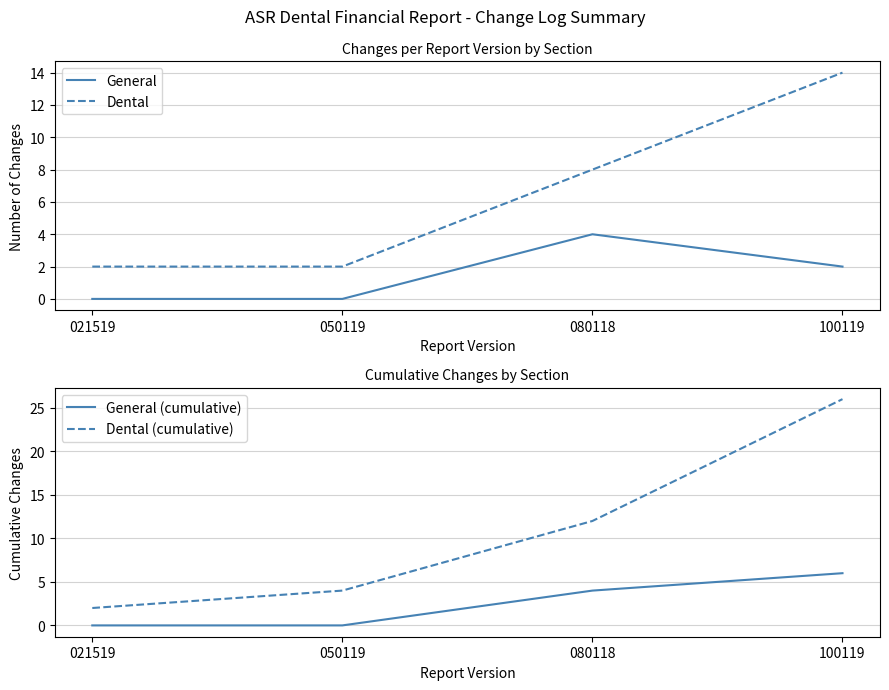

Count the number of categories in the chart.

4